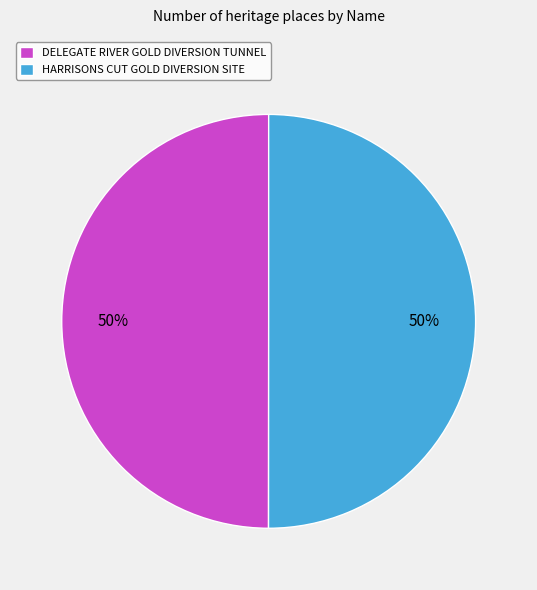

The HARRISONS CUT GOLD DIVERSION SITE slice represents 50% of the pie. True or false?

True